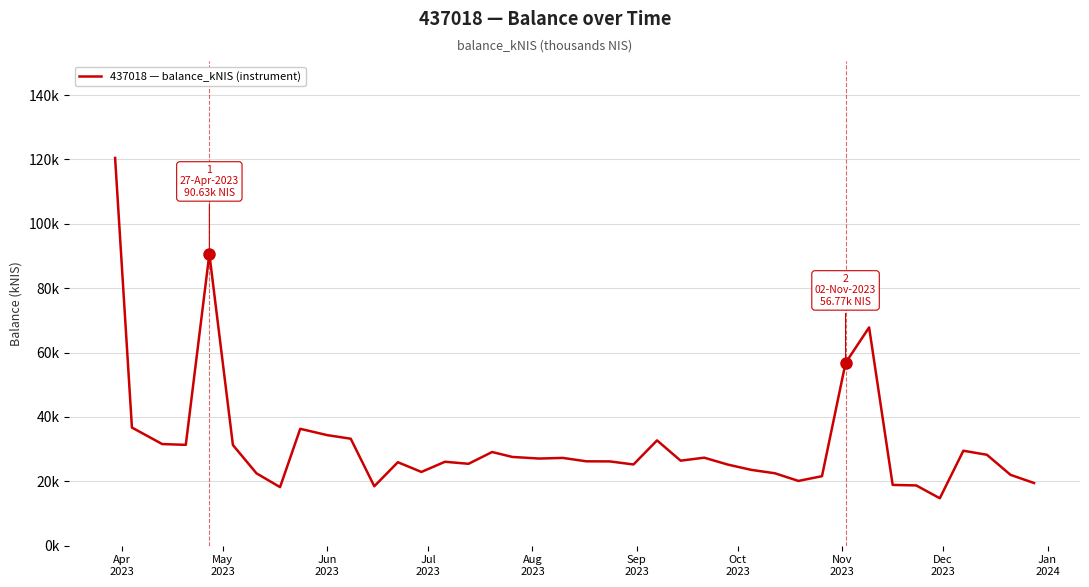

Which category has the highest value across all series?

Apr
2023